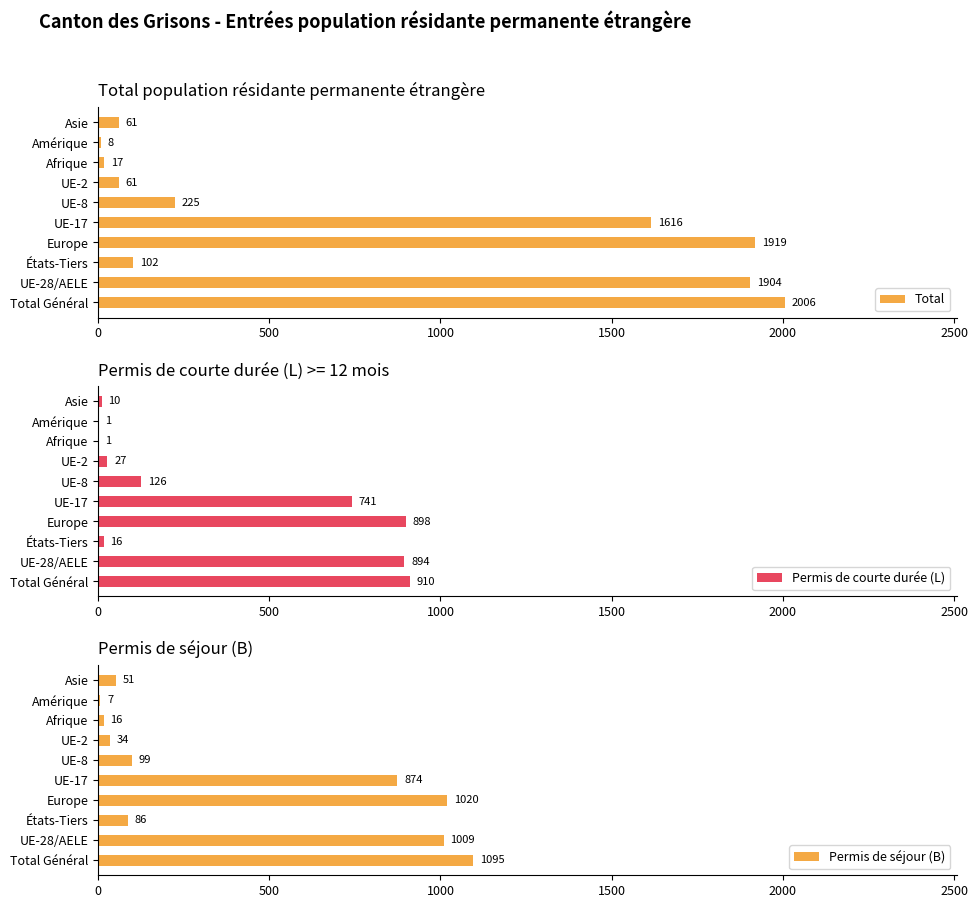

What is the difference between the second highest and second lowest values in the Permis de courte durée (L) series?

897